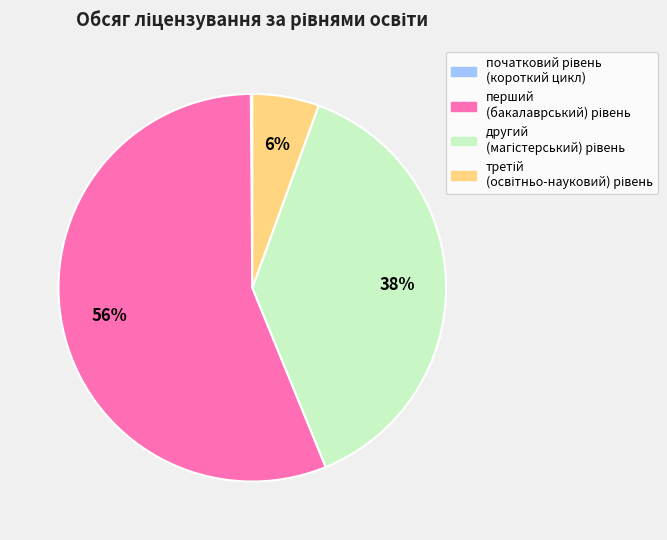

To the nearest percent, what is the difference between the largest and smallest slice percentages?

56%